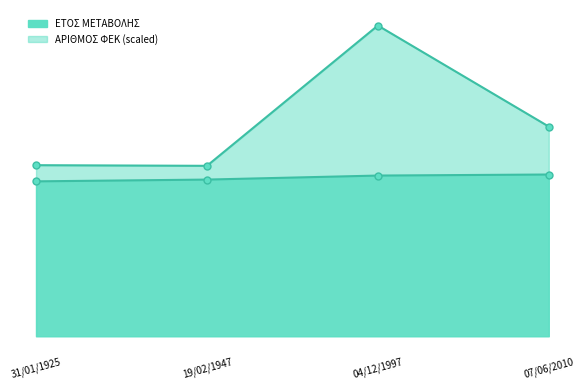

In ΑΡΙΘΜΟΣ ΦΕΚ, how many points are higher than both neighbors (excluding endpoints)?

1